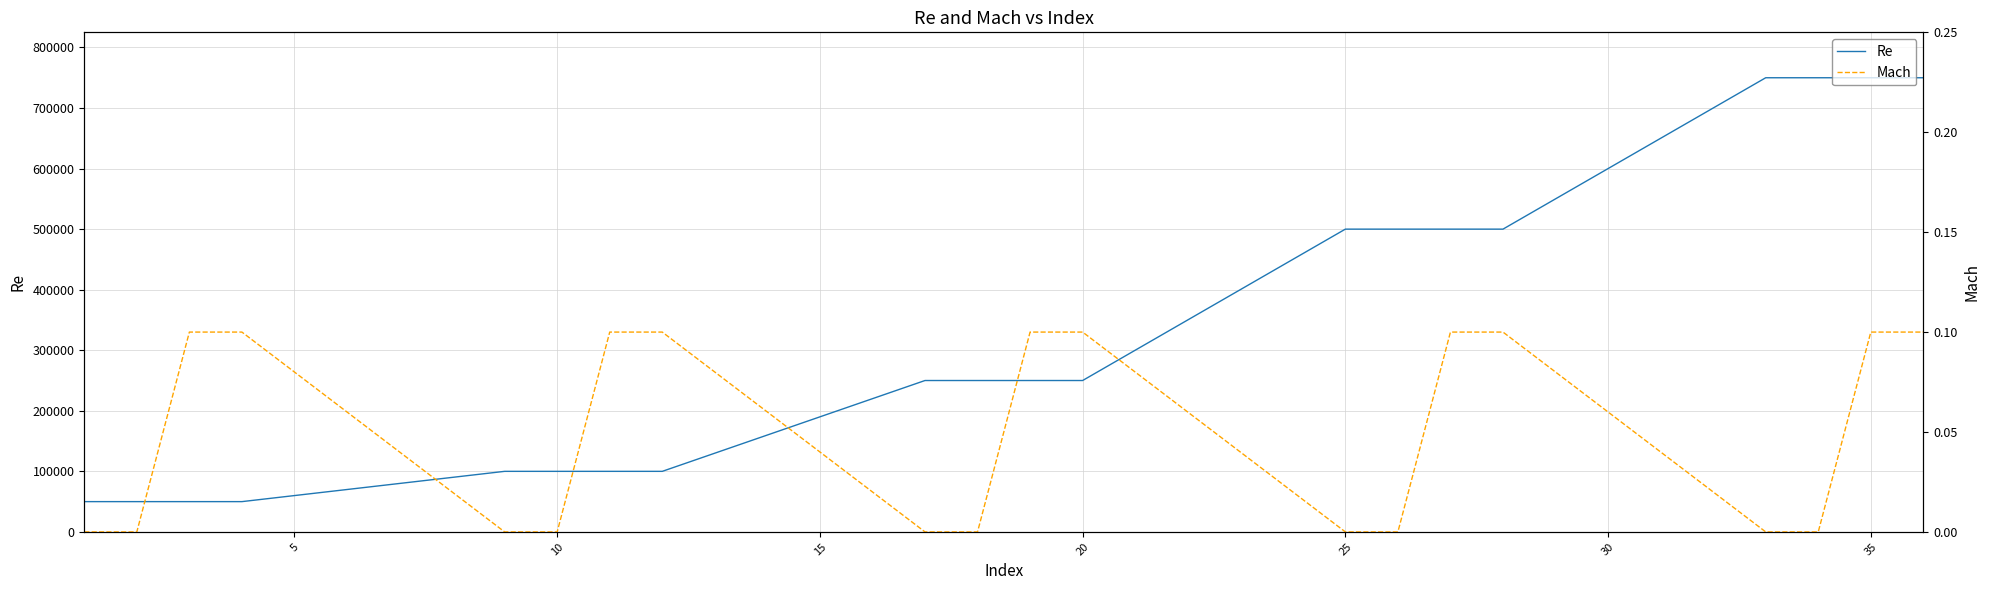

True or false: Re and Mach cross at least once.

False